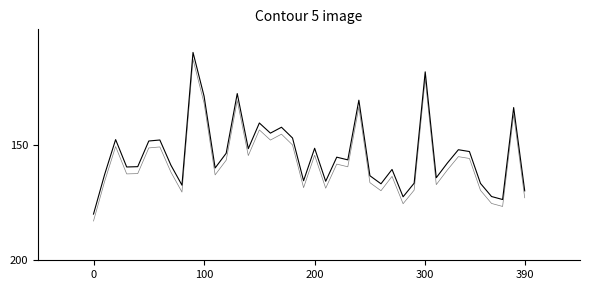

Reading left to right, extract all data points from this chart.

180.0	162.9	147.7	159.6	159.5	148.4	147.9	158.8	167.5	110.0	128.9	160.0	153.7	127.8	151.7	140.6	144.9	142.4	147.1	165.6	151.5	165.8	155.4	156.5	130.7	163.4	166.9	160.7	172.5	166.6	118.4	164.3	157.9	152.1	152.9	166.7	172.4	173.7	133.9	169.9